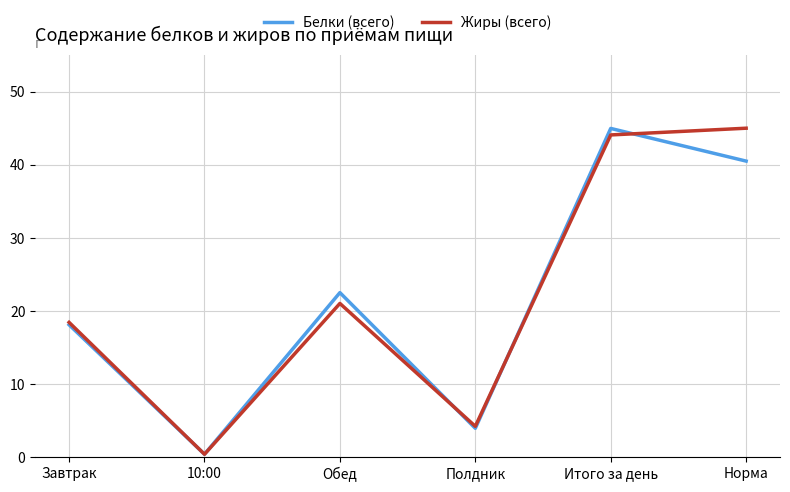

What is the maximum value for Белки (всего)?

45.0